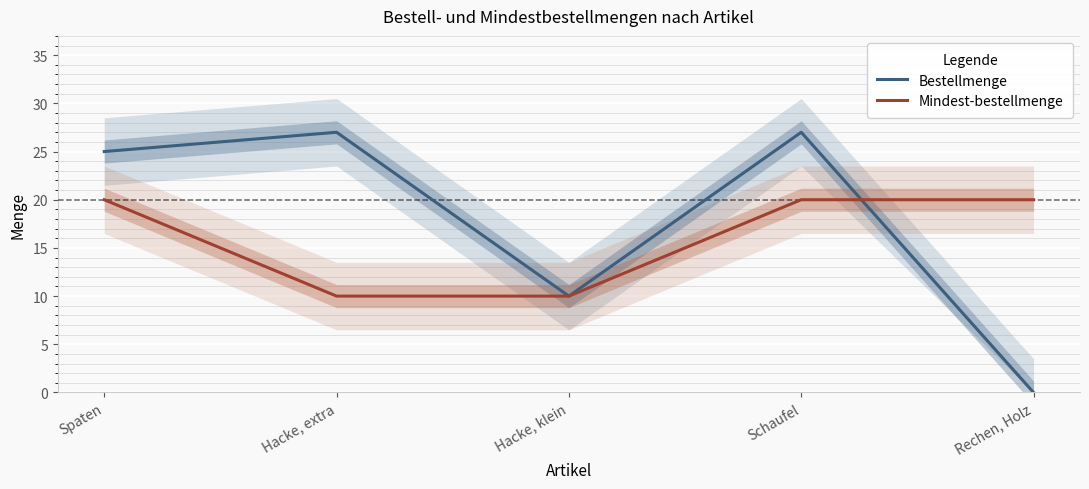

What is the sum of the Bestellmenge values at Hacke, extra and Hacke, klein?

37